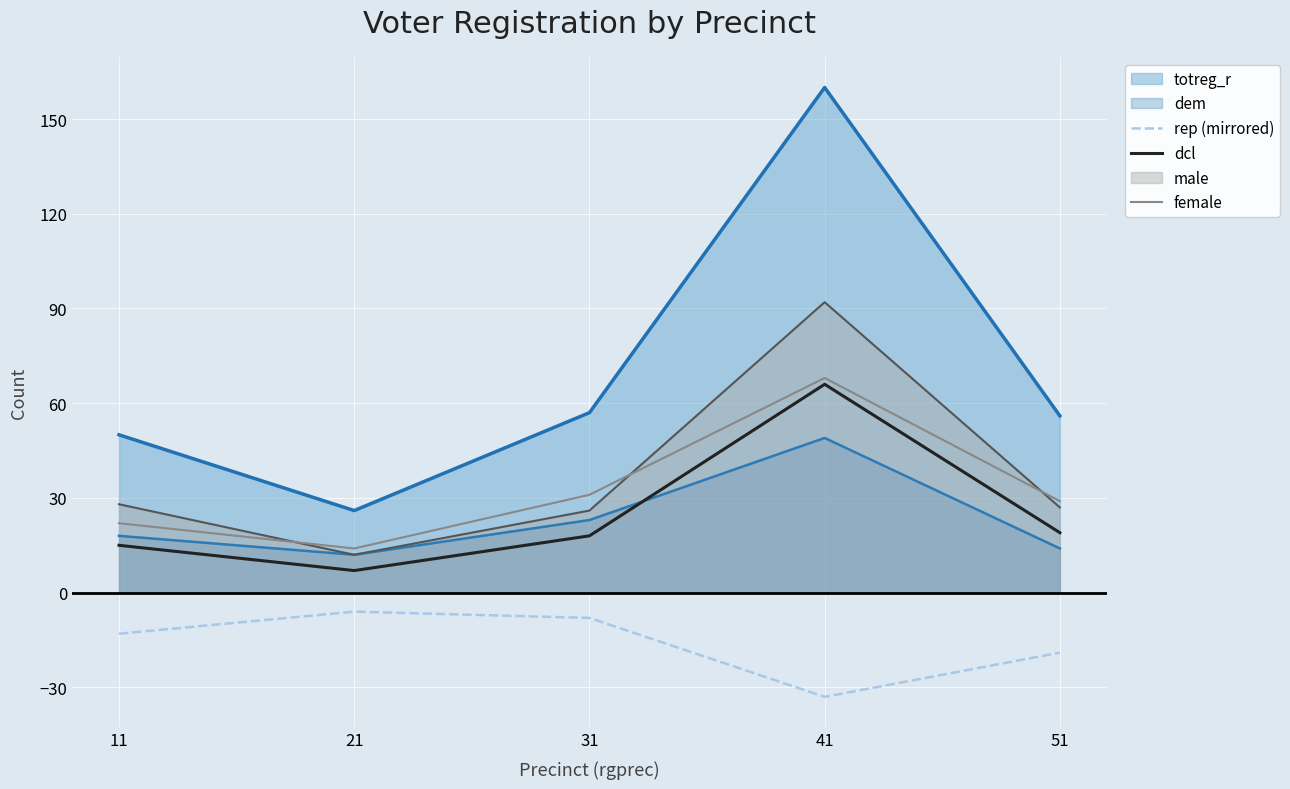

Reading left to right, what are all the values shown in this chart?

totreg_r: 50	26	57	160	56
dem: 18	12	23	49	14
rep (mirrored): -13	-6	-8	-33	-19
dcl: 15	7	18	66	19
male: 28	12	26	92	27
female: 22	14	31	68	29